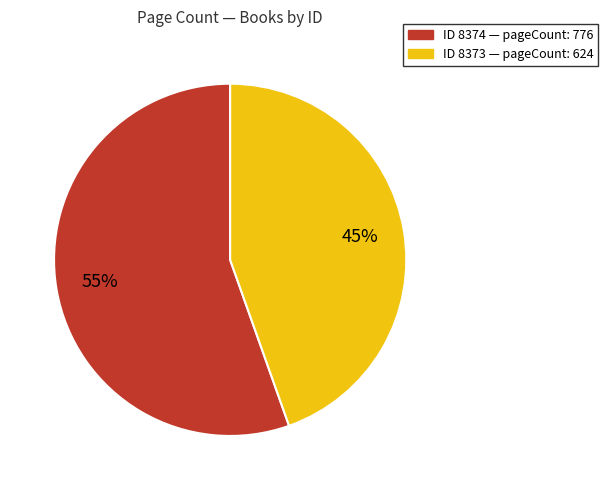

Is there a majority slice in this chart?

Yes